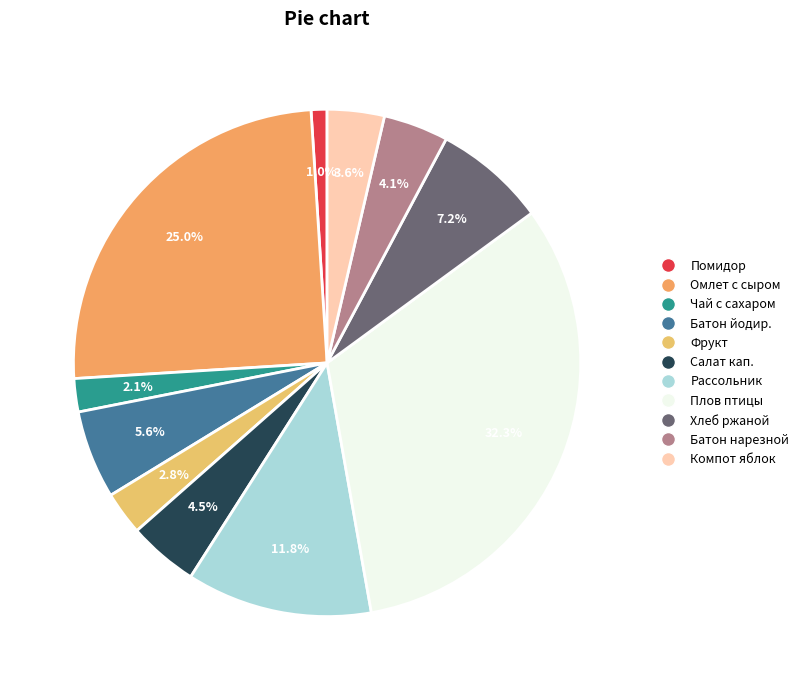

How many segments does this pie chart have?

11